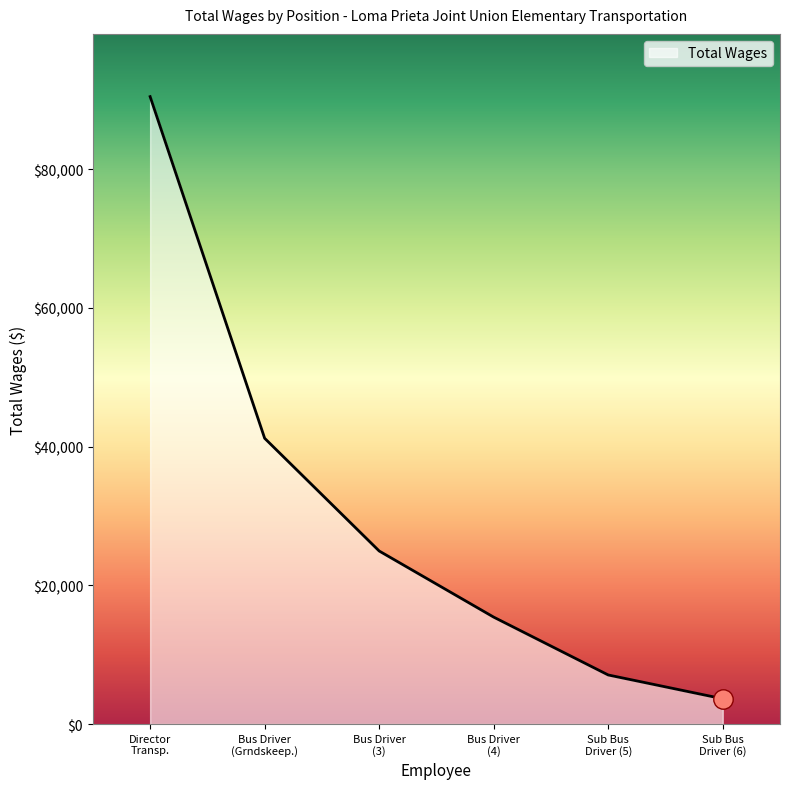

How many lines are shown in the chart?

1